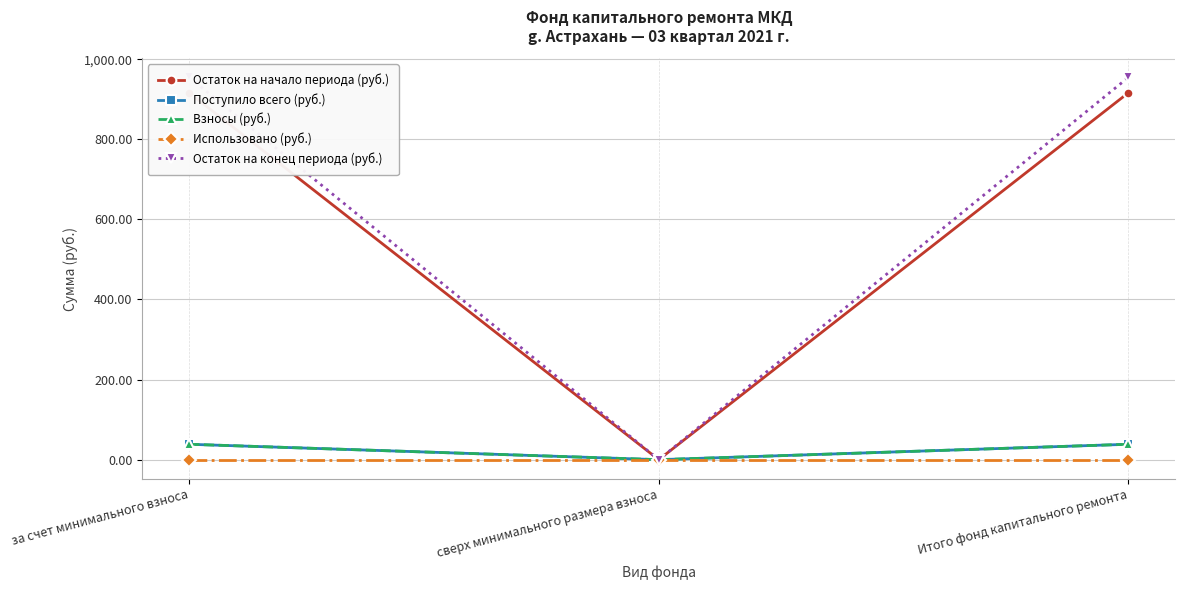

Does the chart have visible grid lines?

Yes